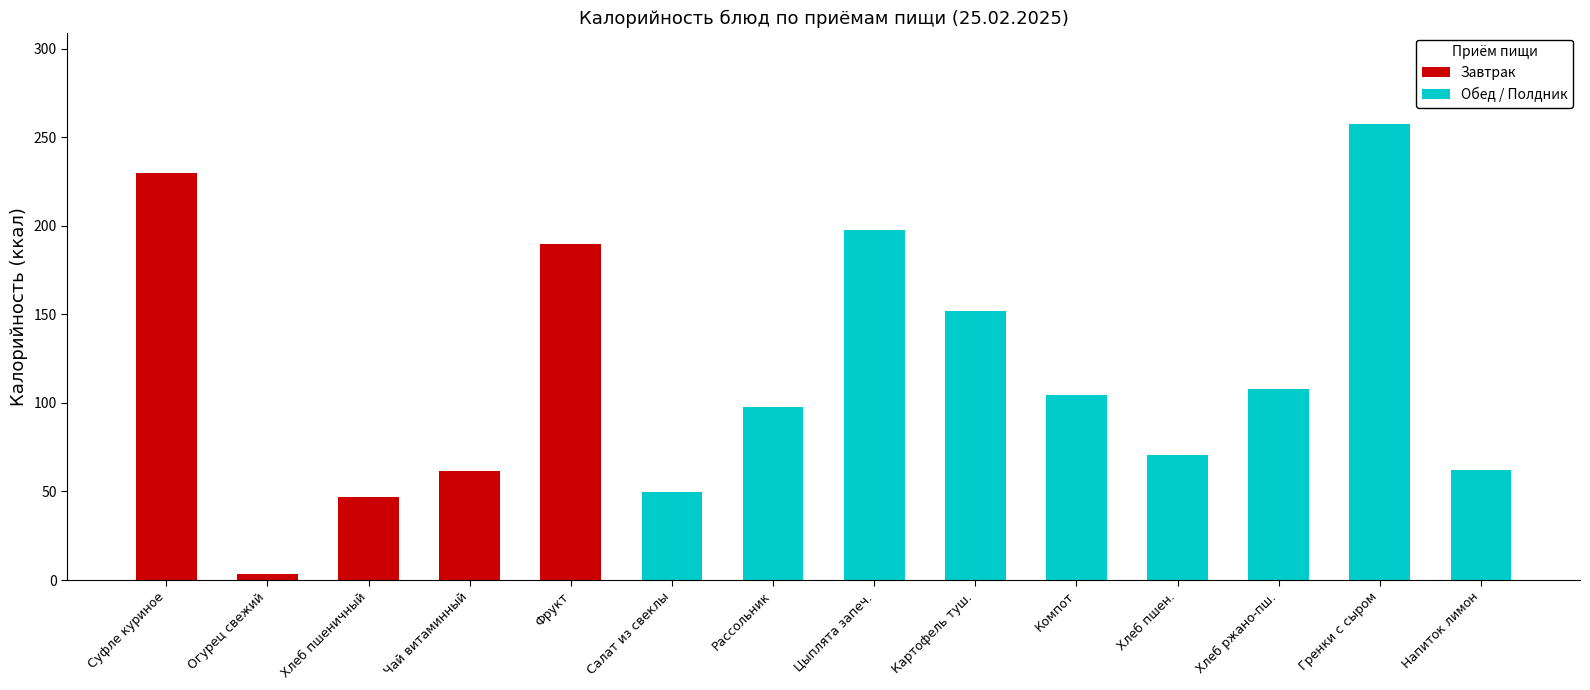

List the labels in order of Обед / Полдник value, smallest first.

Суфле куриное, Огурец свежий, Хлеб пшеничный, Чай витаминный, Фрукт, Салат из свеклы, Напиток лимон, Хлеб пшен., Рассольник, Компот, Хлеб ржано-пш., Картофель туш., Цыплята запеч., Гренки с сыром